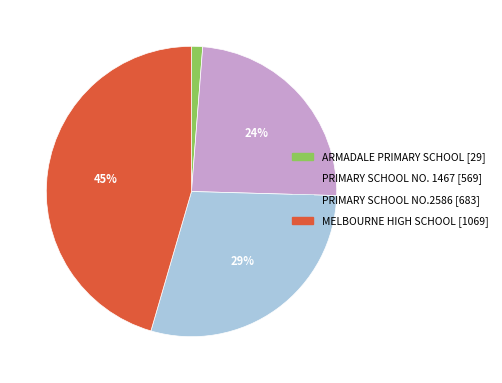

To the nearest percent, what is the average slice percentage?

25%